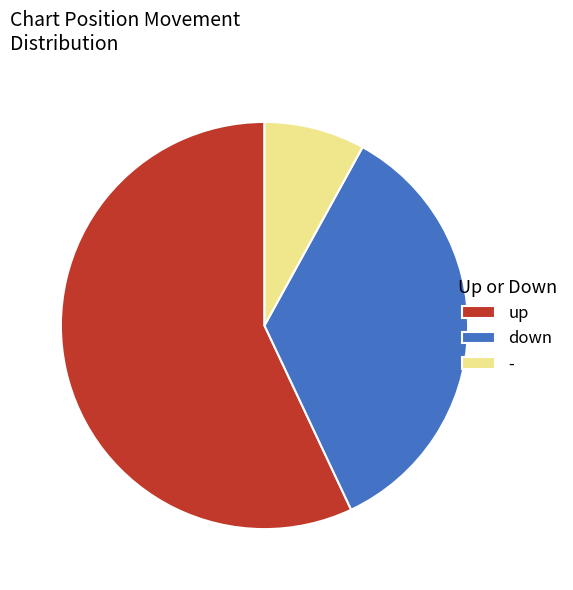

Which has a higher value, - or up?

up